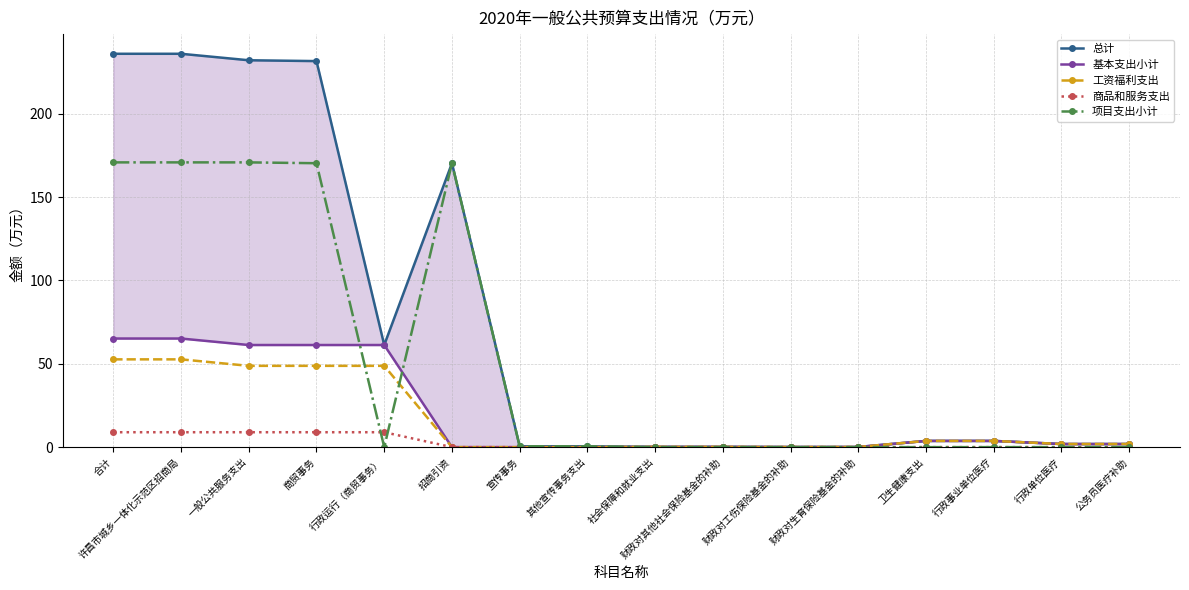

List the series in order of their peak value, lowest first.

商品和服务支出, 工资福利支出, 基本支出小计, 项目支出小计, 总计